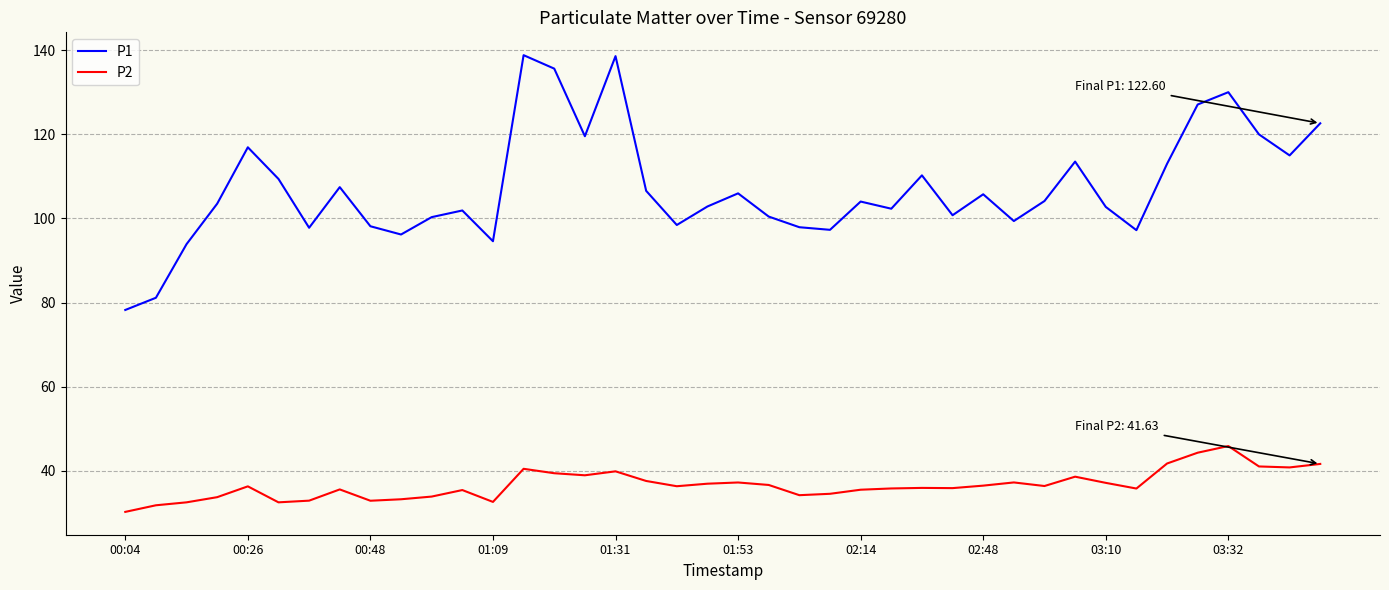

What is the highest value of the P1 series?

138.8